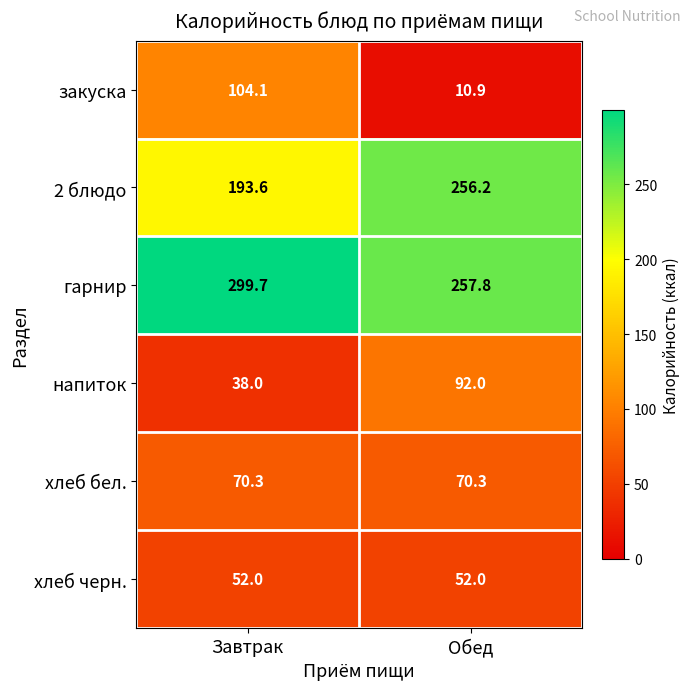

True or false: хлеб черн. has a value of 74.1 at Завтрак.

False